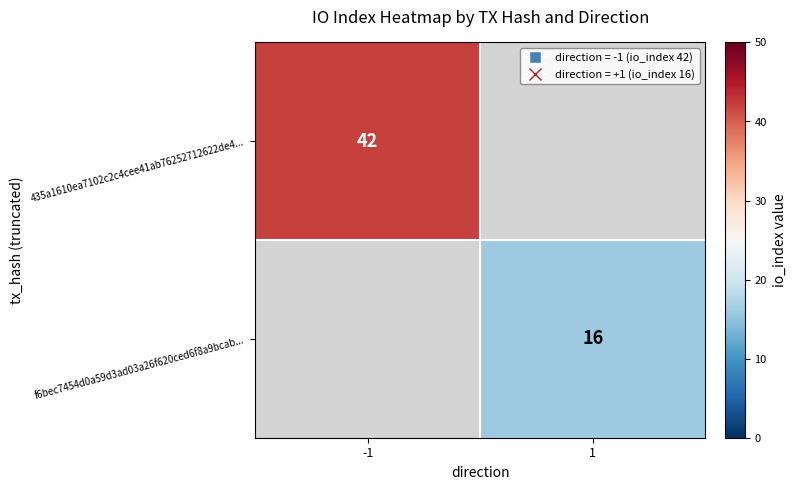

The value of 435a1610ea7102c2c4cee41ab76252712622de4... at -1 is 22. True or false?

False